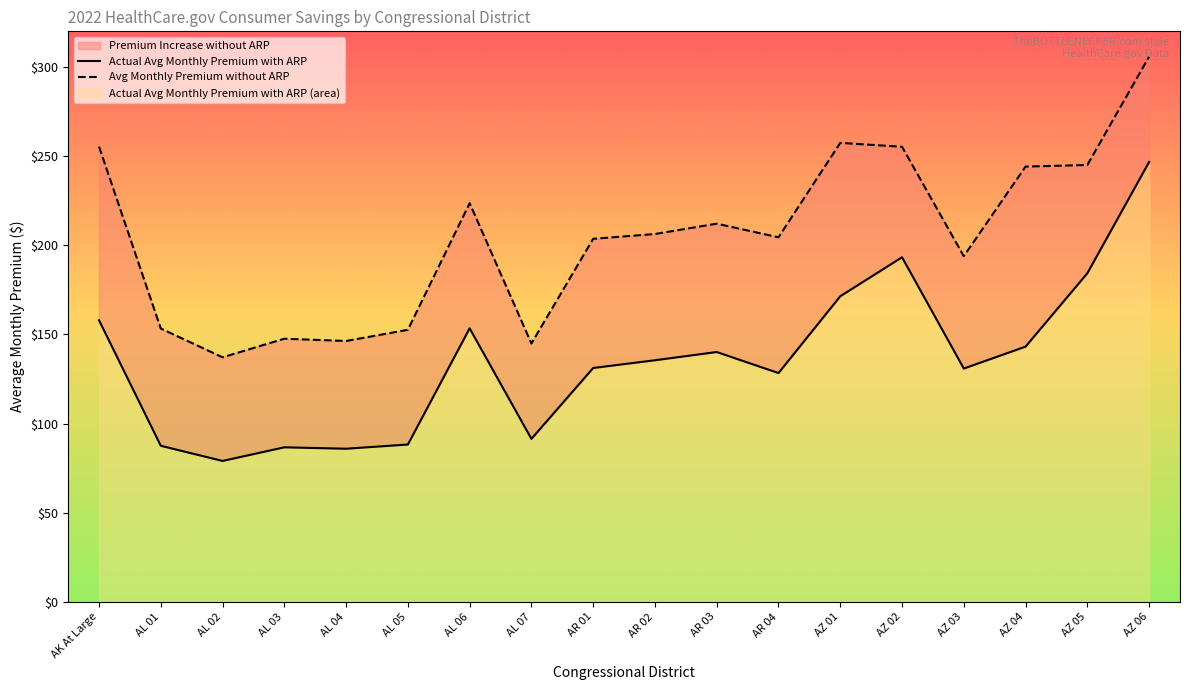

How many data points does each series have?

18